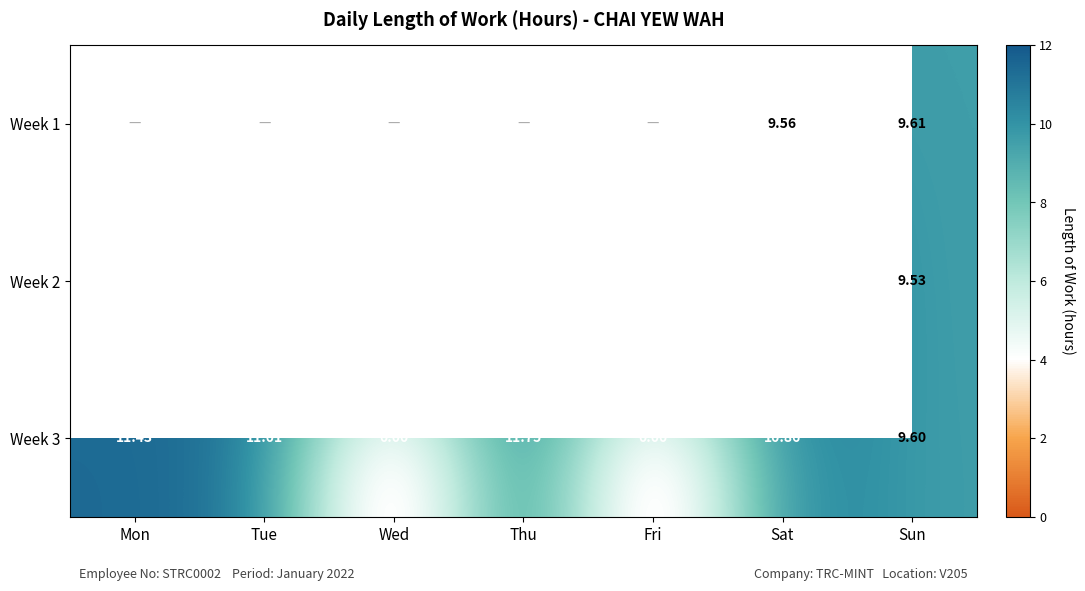

How many values in Week 3 are above zero?

5